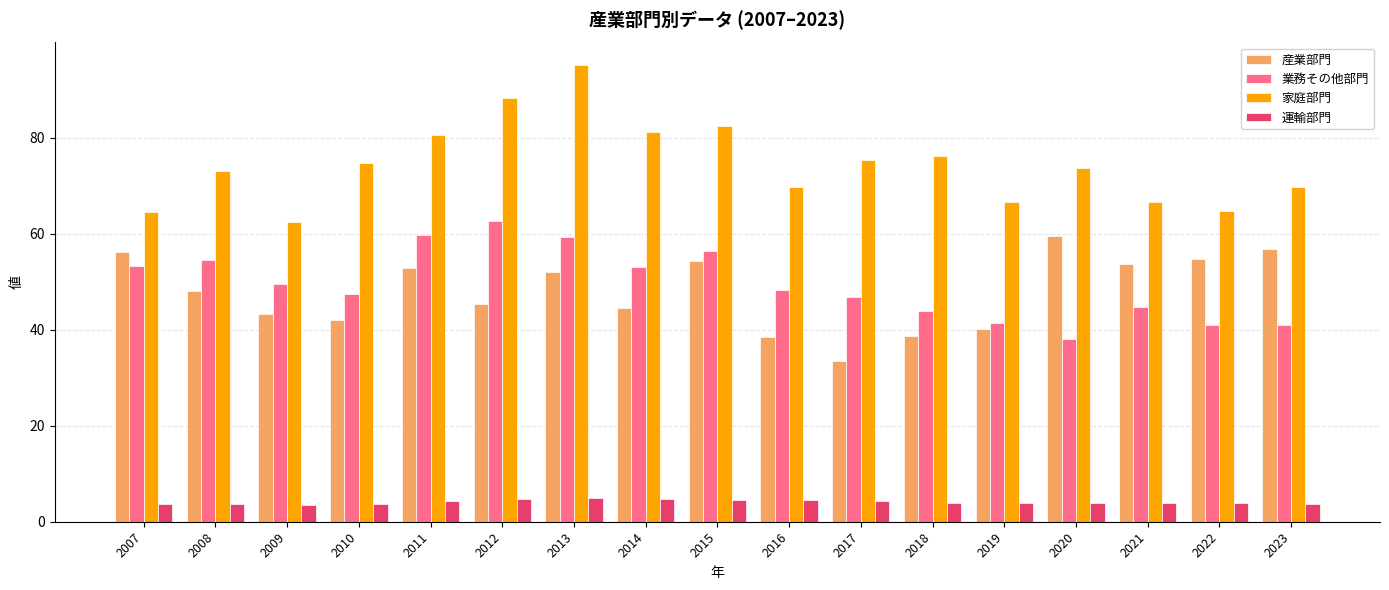

Read the 業務その他部門 value at 2020.

38.1